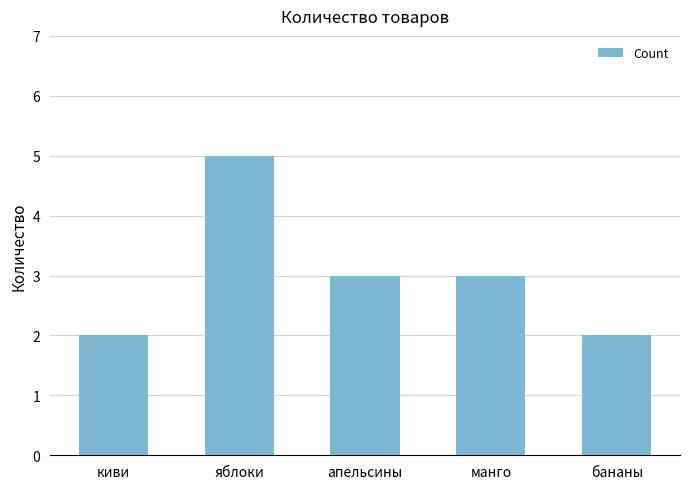

What is the greatest value displayed?

5